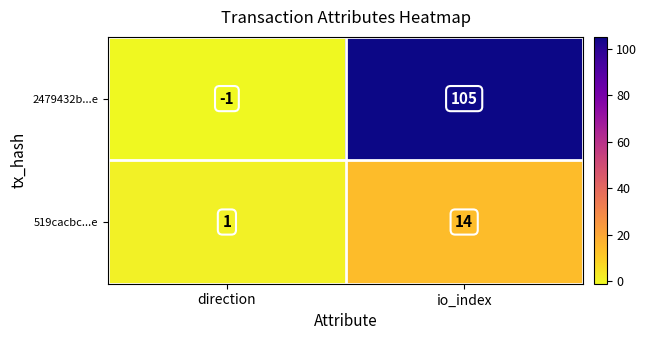

Is it true that 2479432b...e equals 105 at io_index?

True